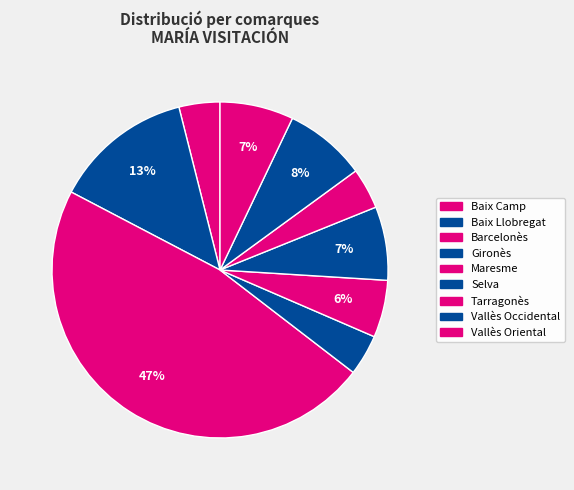

To the nearest percent, what is the average slice percentage?

11%